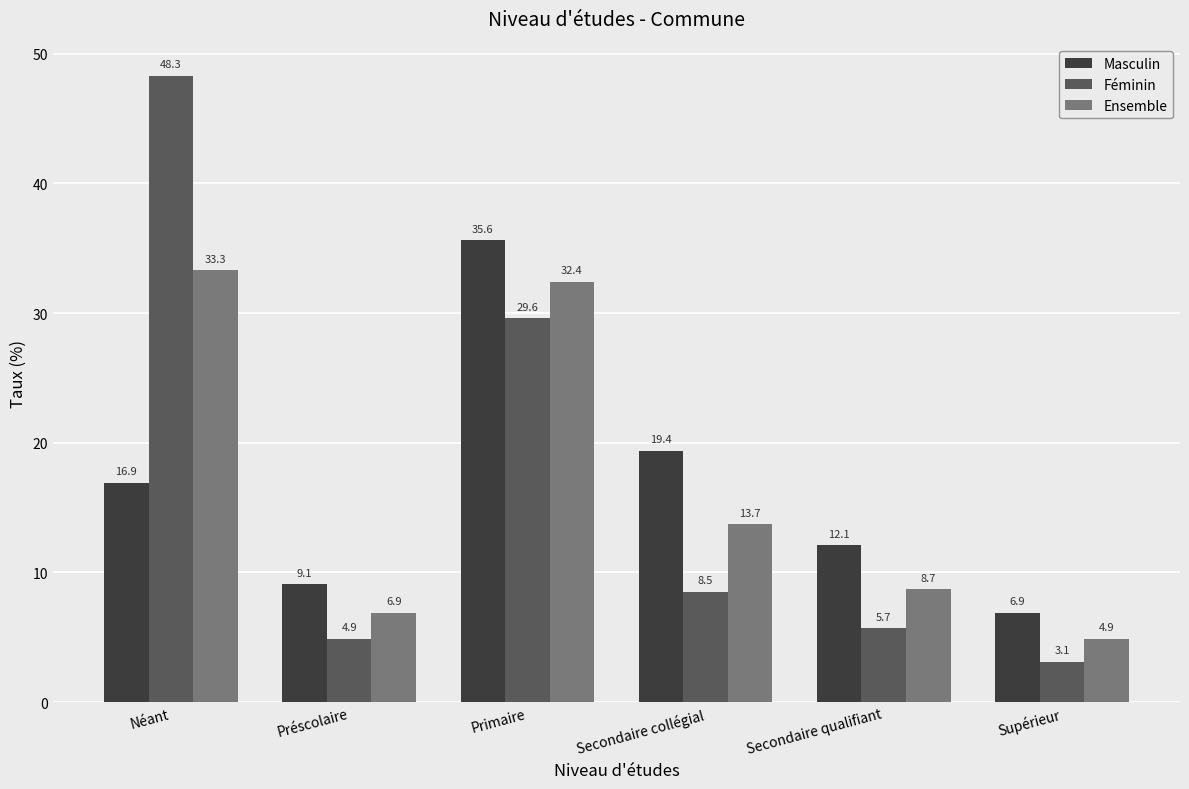

Does the chart contain any negative values?

No